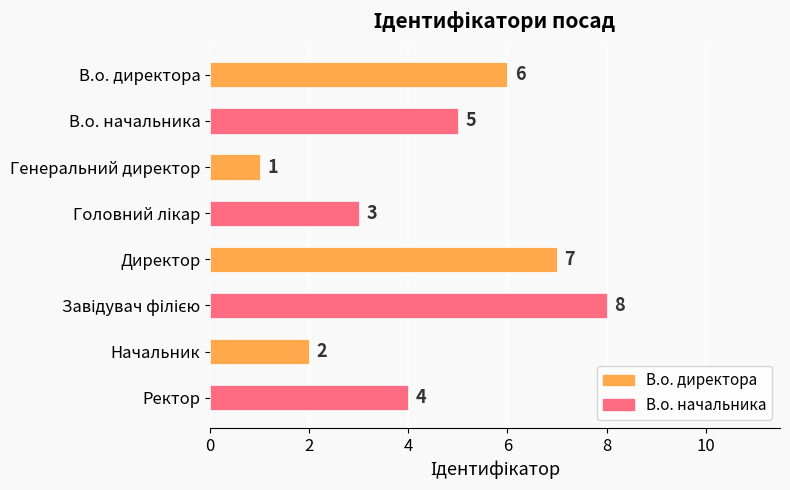

What is the label of the 2nd bar from the bottom?

Начальник